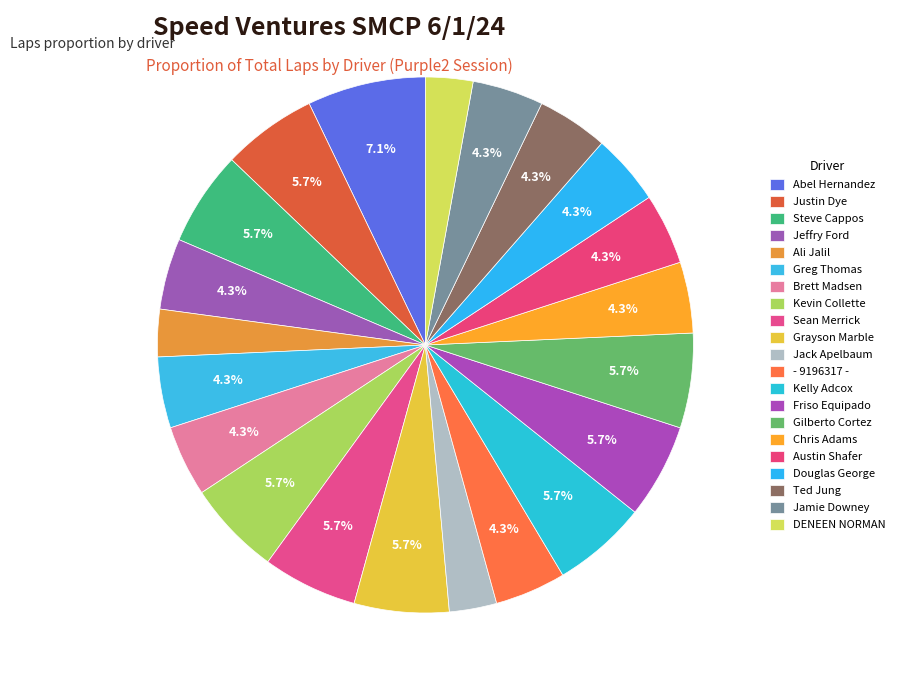

How many segments does this pie chart have?

21